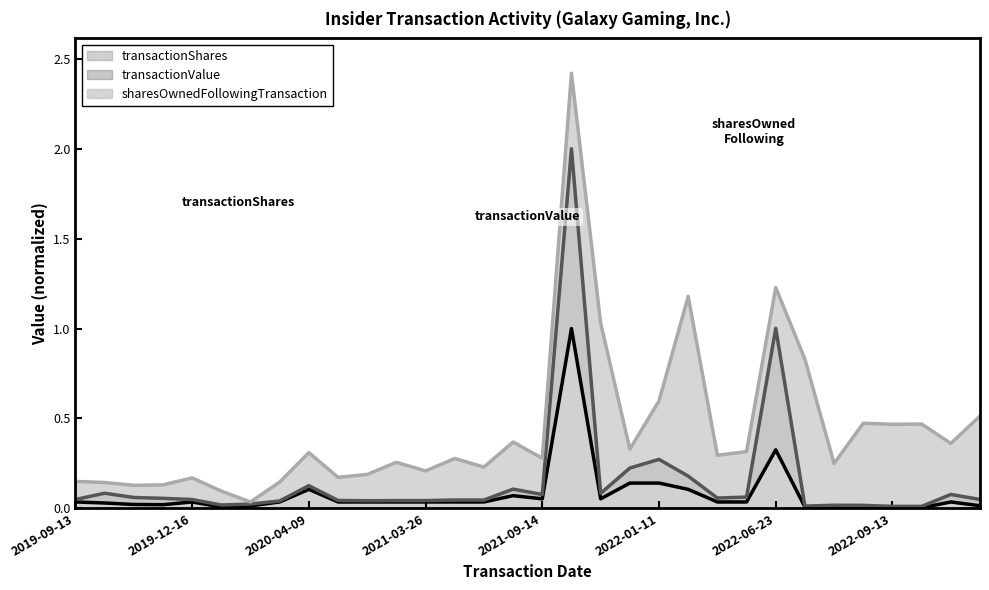

How many interior local peaks does the transactionValue series have?

8